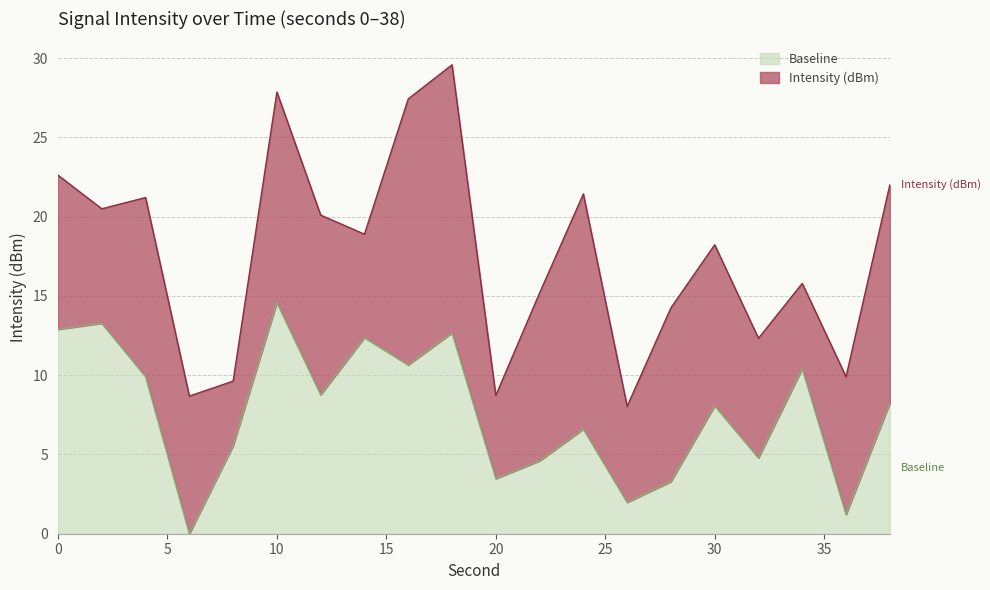

Which has a higher value, 22 or 4?

4